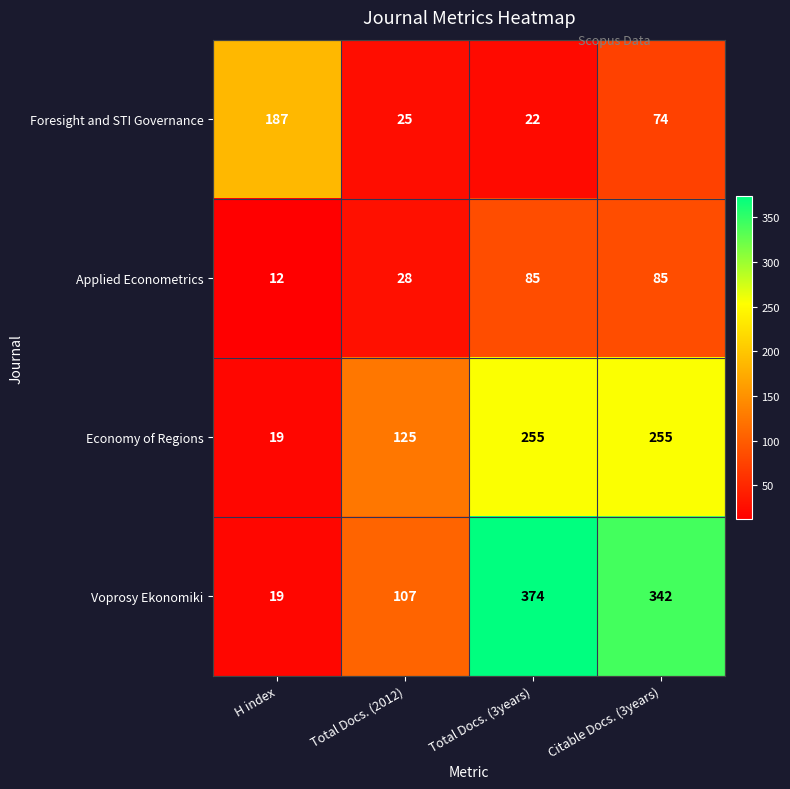

What is the difference between the highest and lowest values at H index?

175